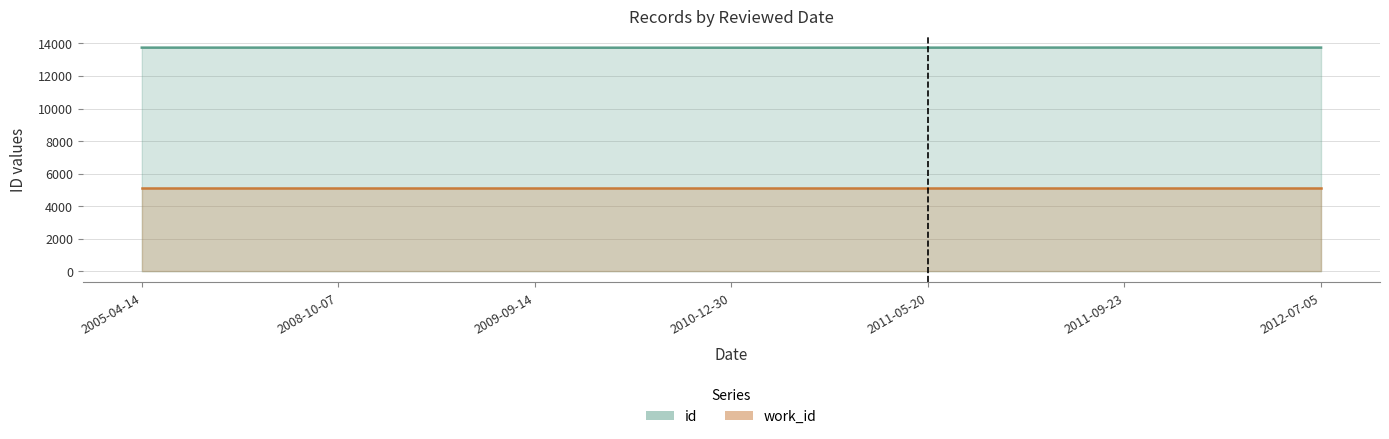

The chart shows a value of 13742 at 2008-10-07. True or false?

True